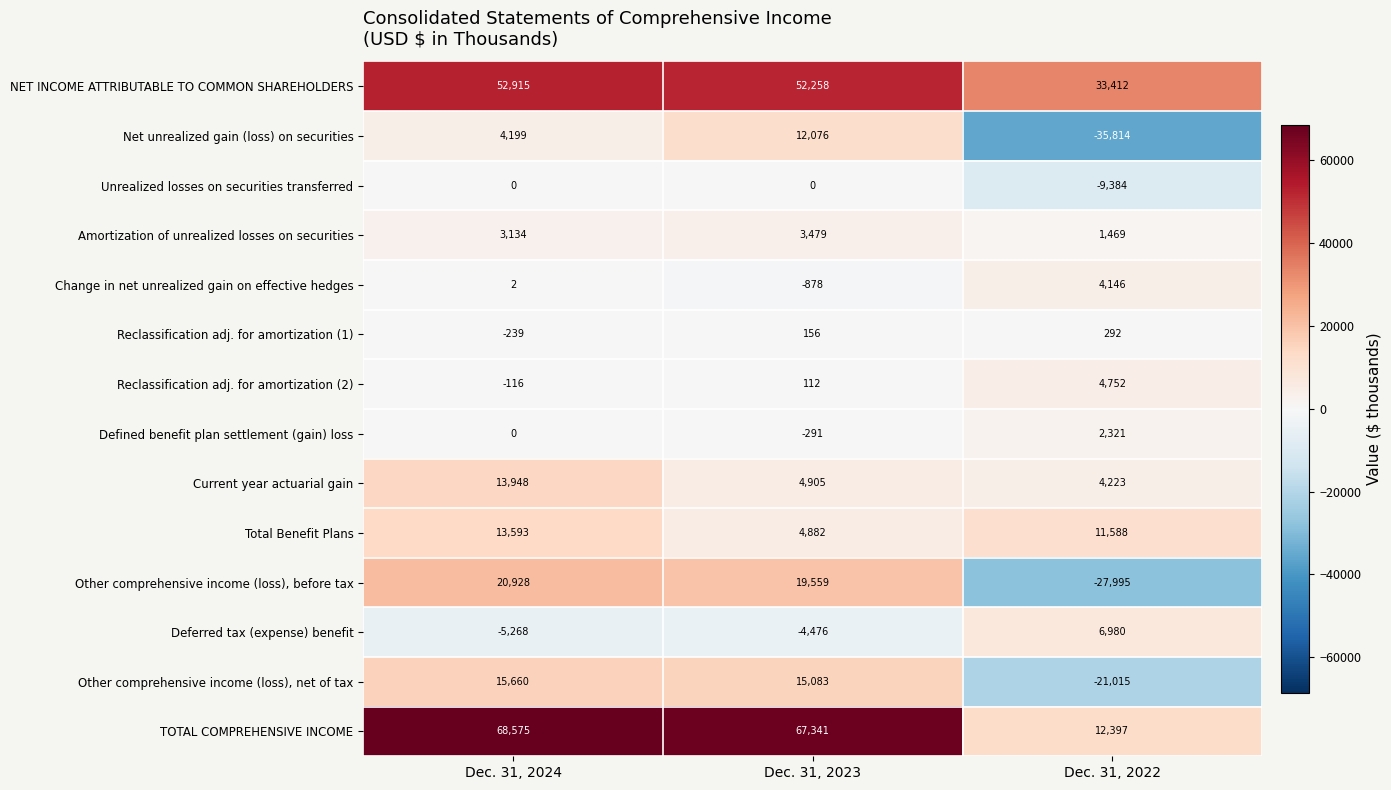

At which label is TOTAL COMPREHENSIVE INCOME closest to 40486?

Dec. 31, 2023